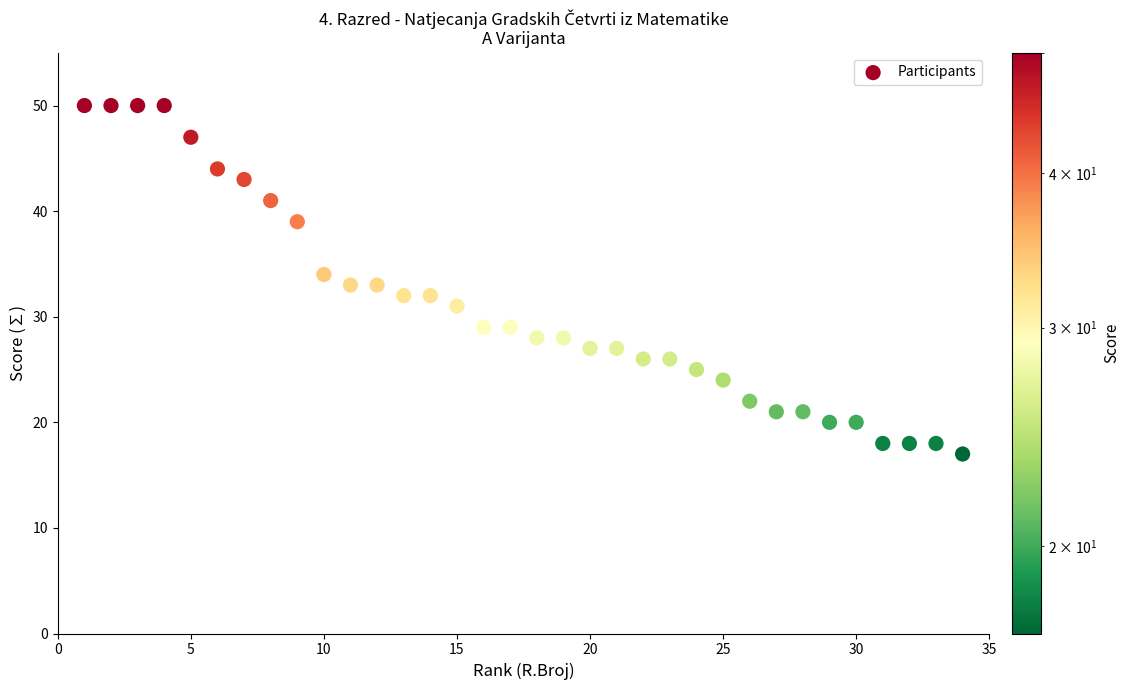

What is the range of X values (max minus min)?

33